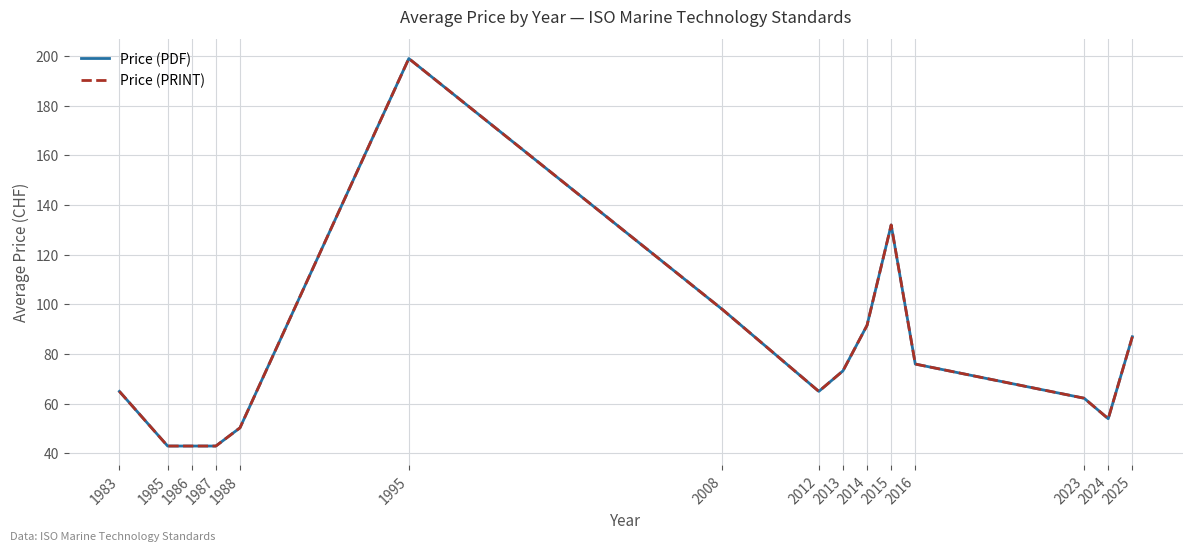

What is the minimum value shown in the chart?

43.0